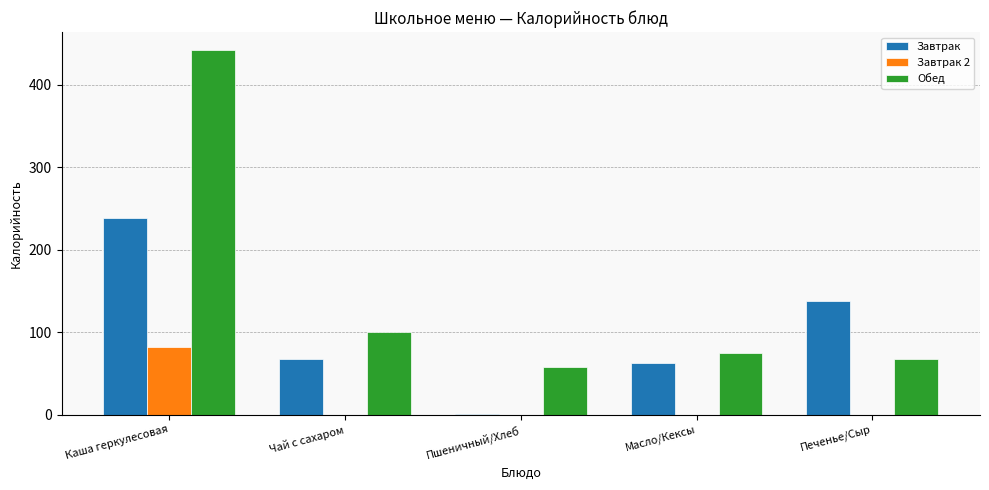

What is the sum of all Обед values?

743